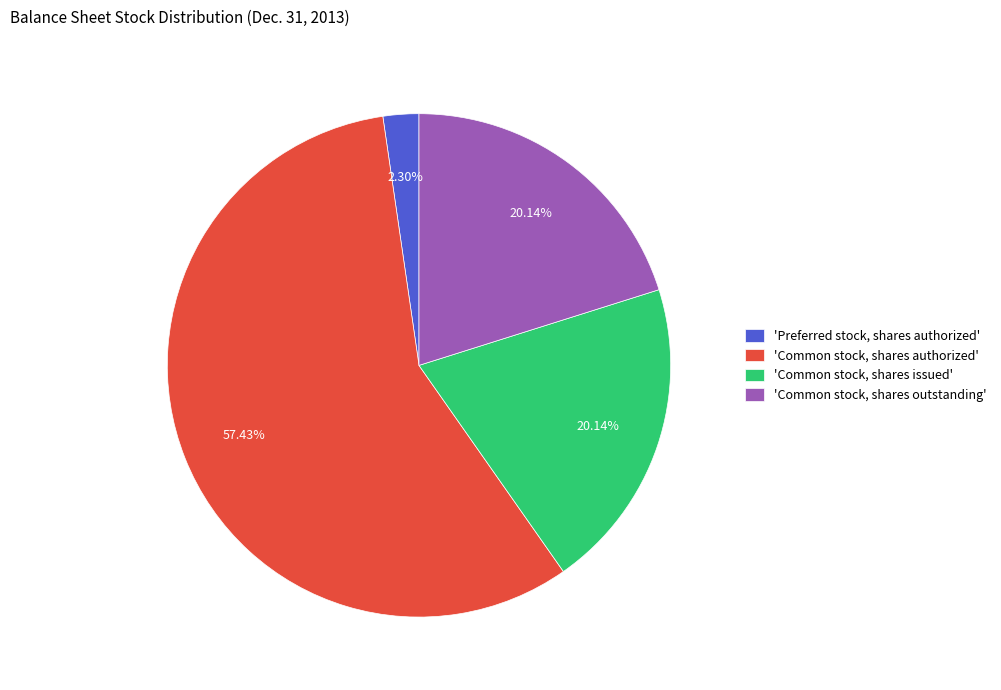

Between 'Common stock, shares authorized' and 'Common stock, shares outstanding', which is larger?

'Common stock, shares authorized'